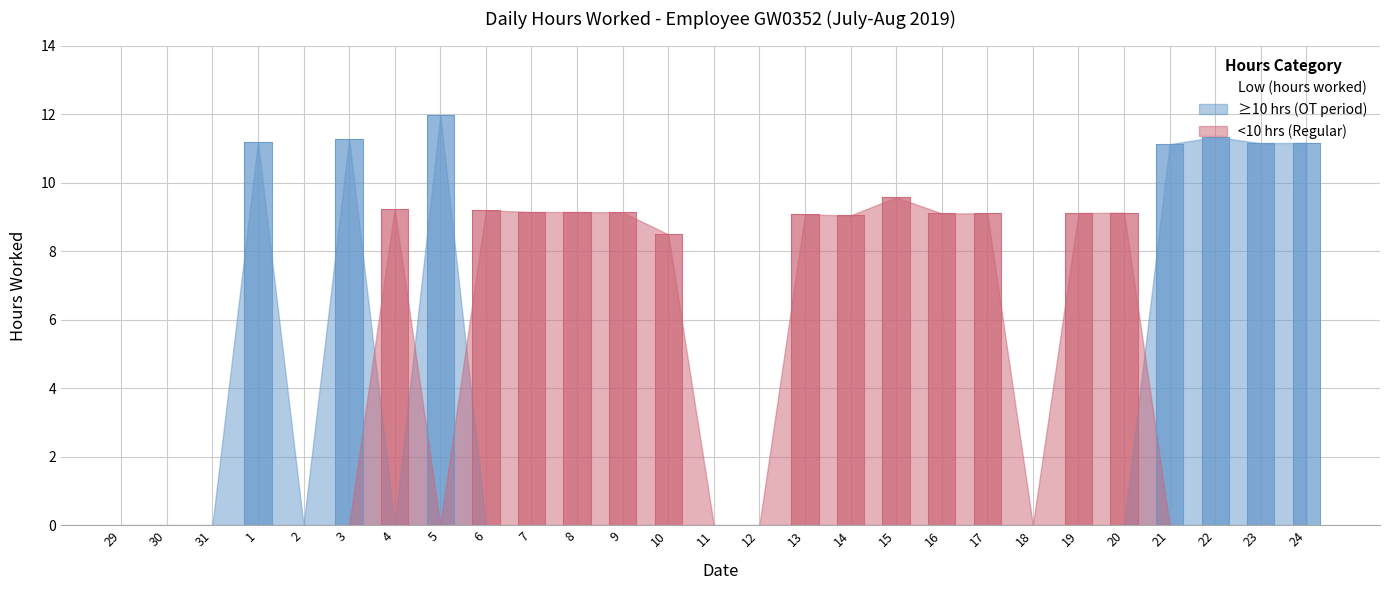

What is the label of the 9th point from the right?

16